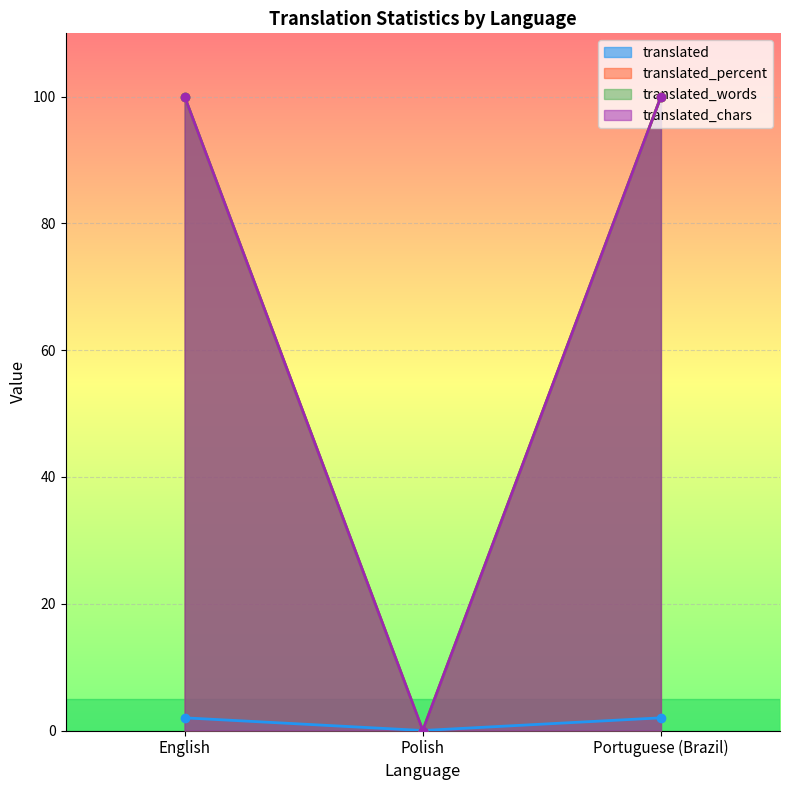

Reading left to right, what are all the values shown in this chart?

translated: English=2	Polish=0	Portuguese (Brazil)=2
translated_percent: English=100	Polish=0	Portuguese (Brazil)=100
translated_words: English=100	Polish=0	Portuguese (Brazil)=100
translated_chars: English=100	Polish=0	Portuguese (Brazil)=100